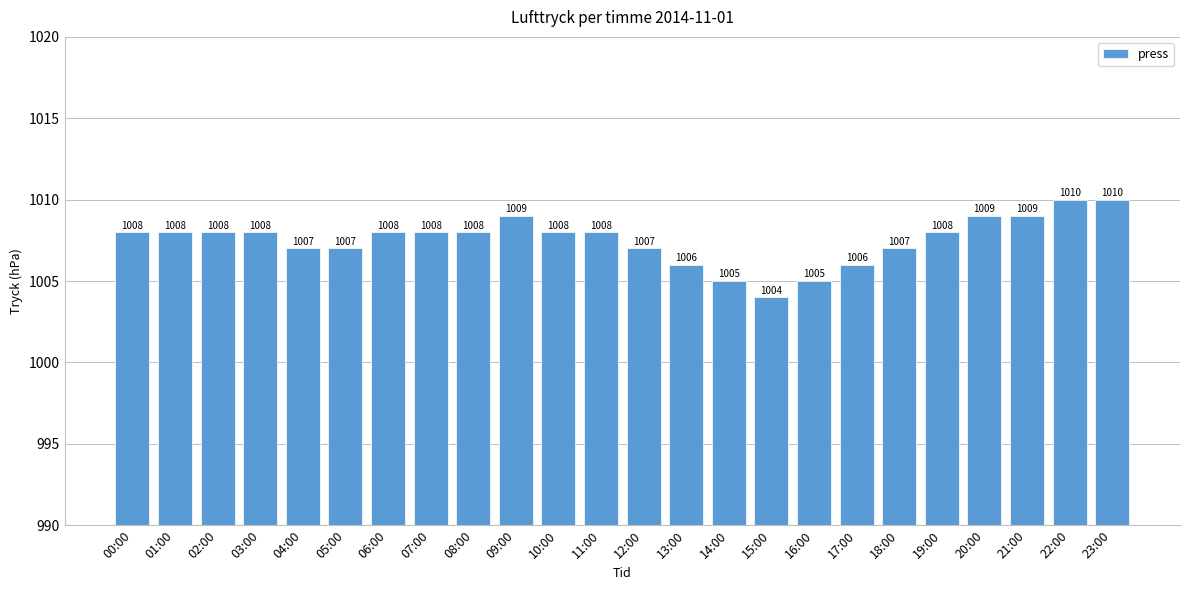

How many values are between 1007 and 1008?

14